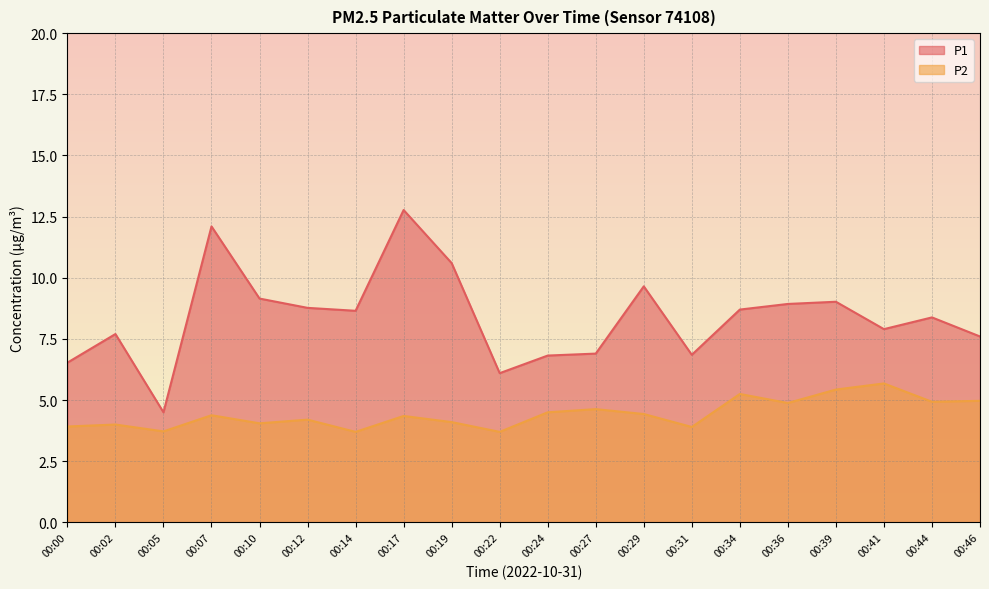

What is the average value of the P2 series?

4.4